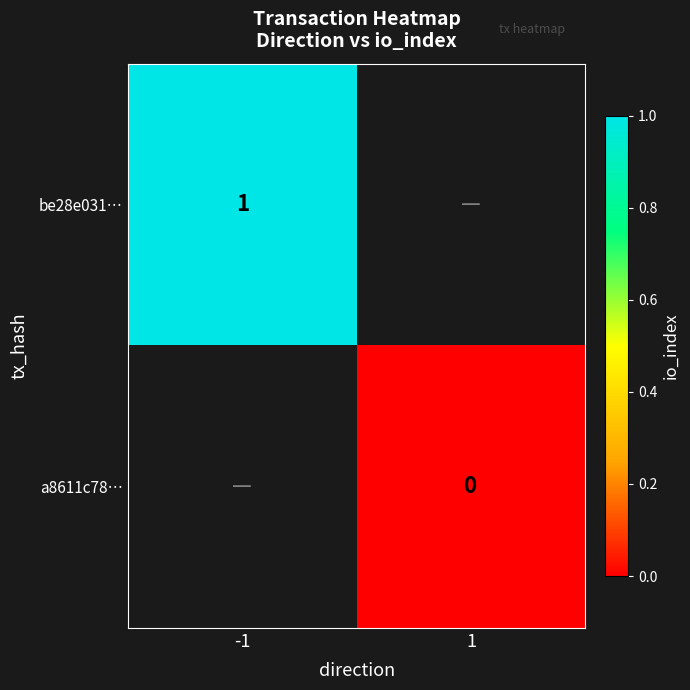

Is it true that be28e031… equals 2 at -1?

False